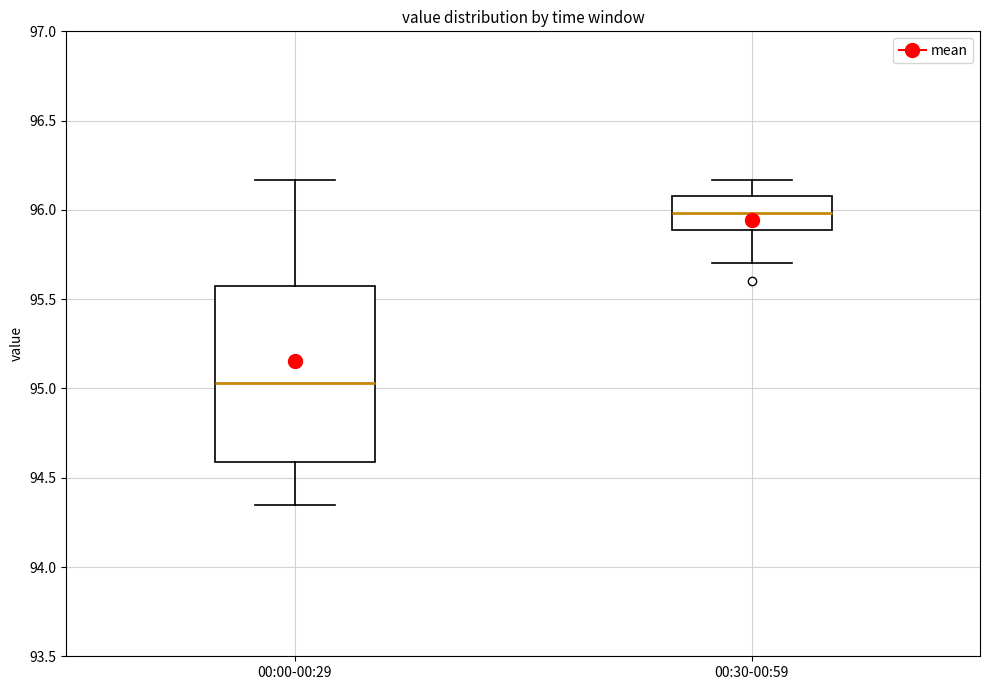

Which box's median line is the highest?

00:30-00:59